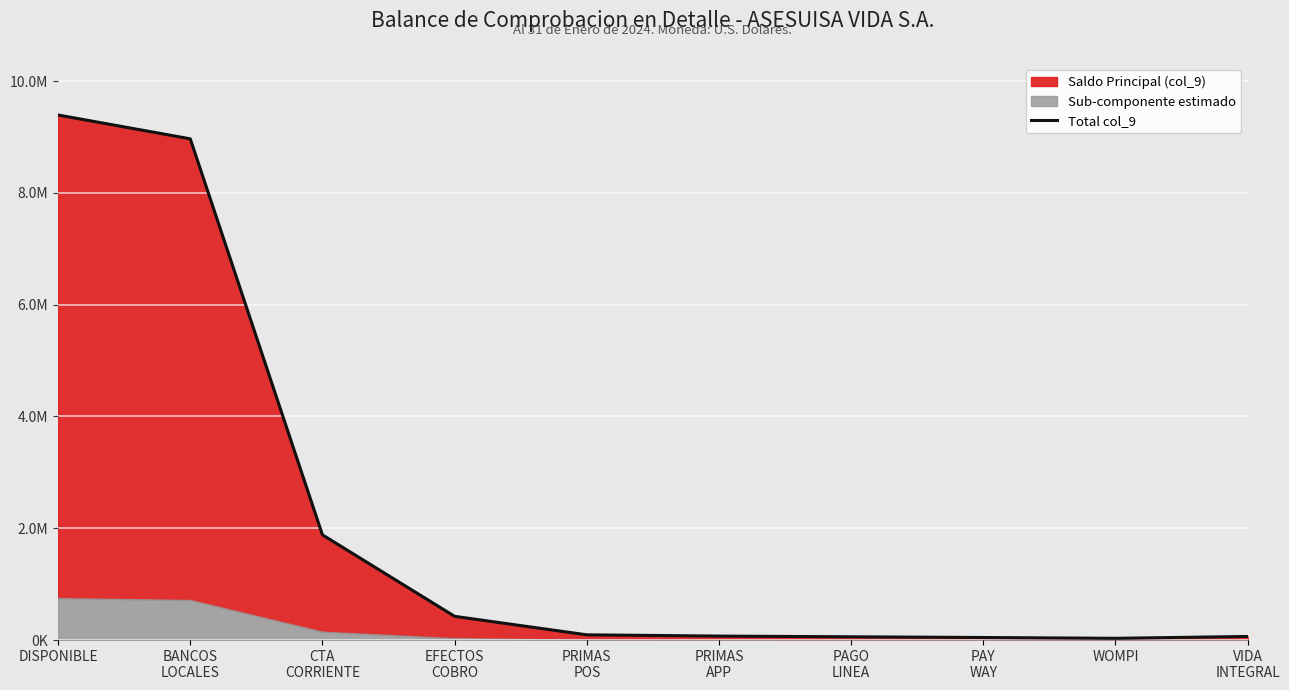

What is the label of the 6th point from the left?

PRIMAS
APP